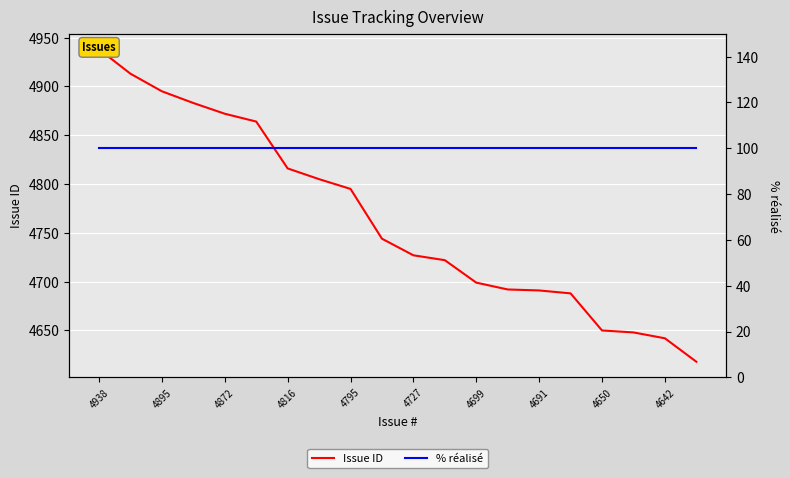

What are all the series names shown in the legend?

Issue ID, % réalisé